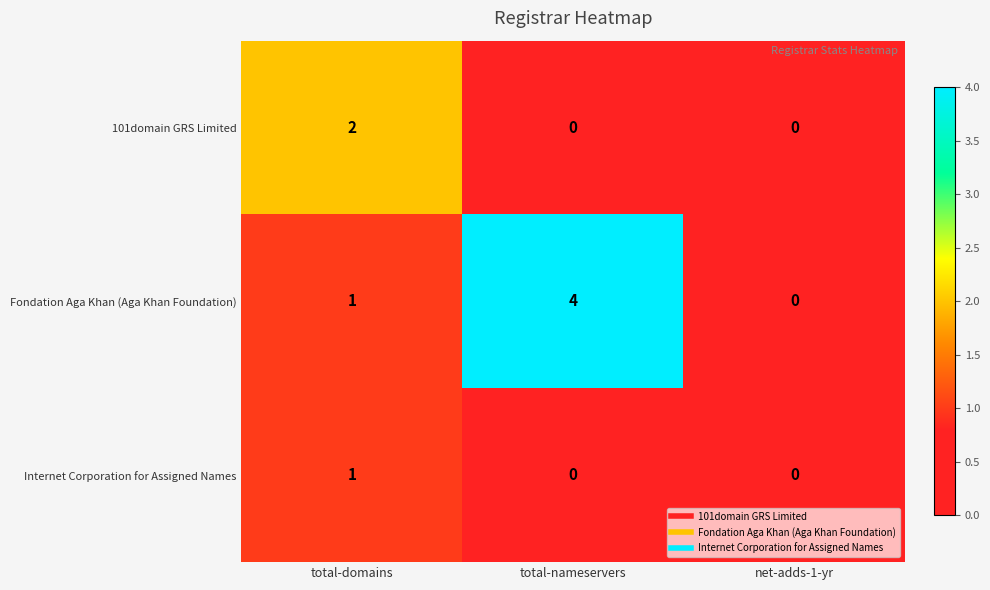

List the series in order of their overall mean, highest first.

Fondation Aga Khan (Aga Khan Foundation), 101domain GRS Limited, Internet Corporation for Assigned Names